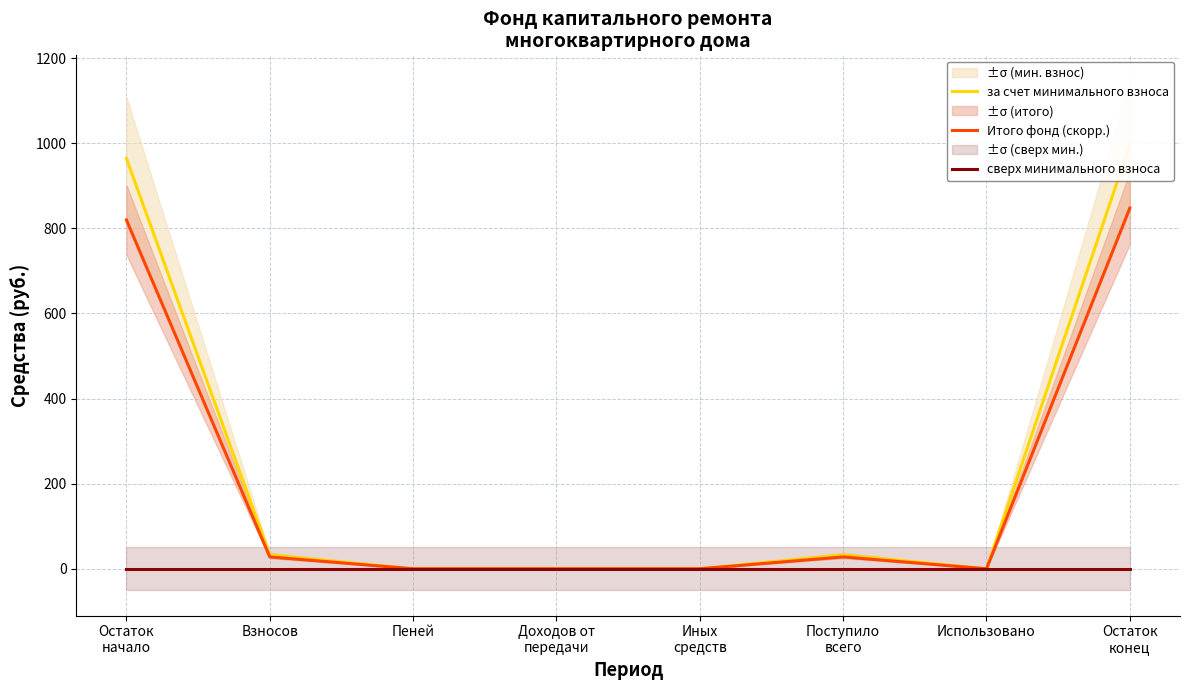

The Итого фонд (скорр.) series shows 8.4 at Поступило
всего. True or false?

False